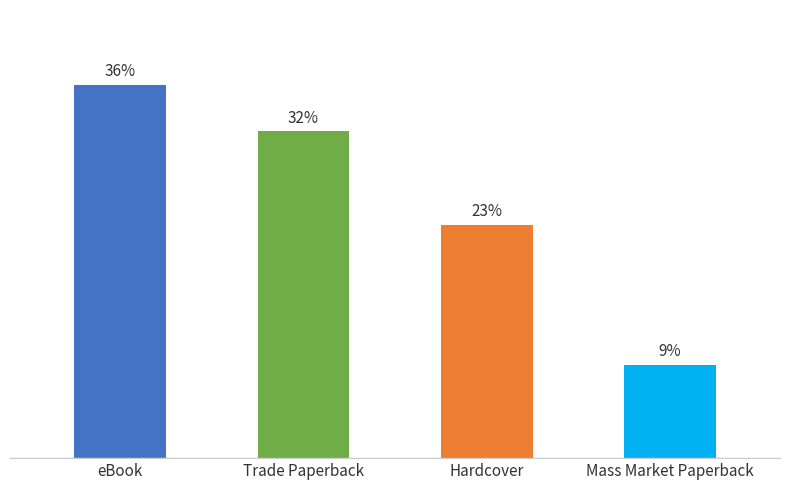

Are the bars horizontal?

No